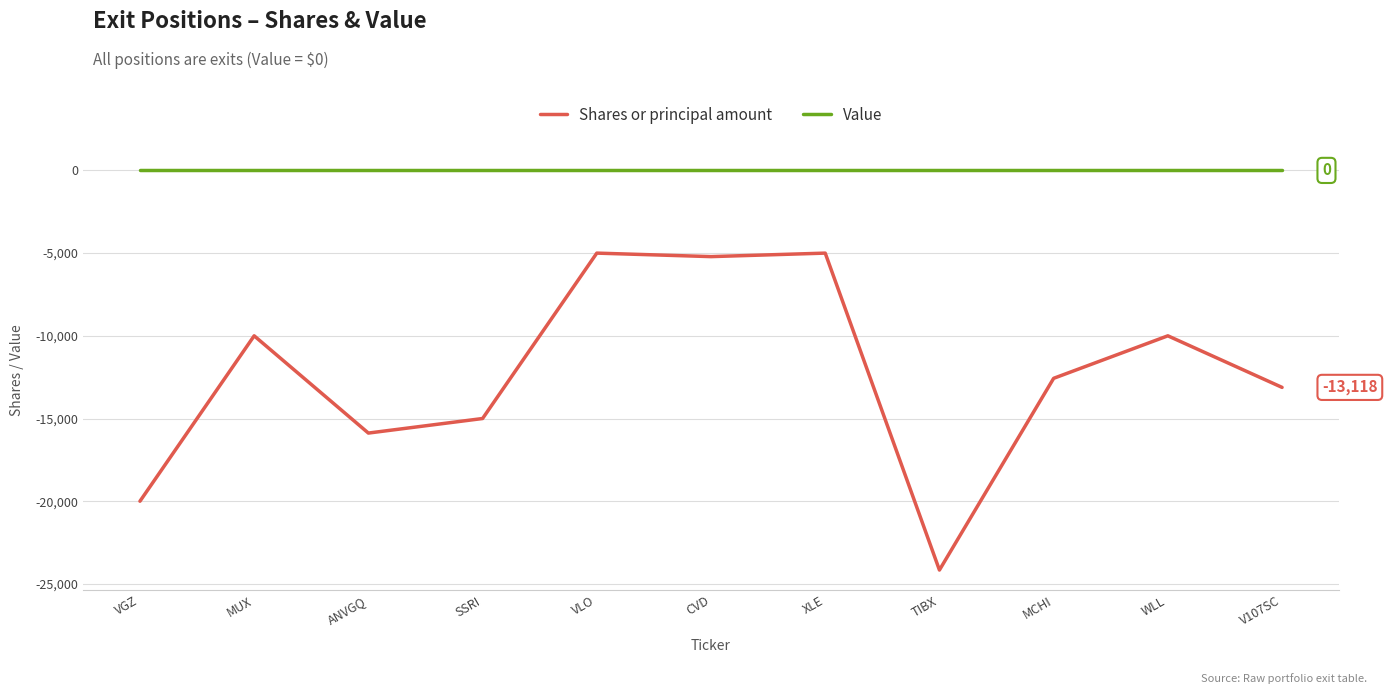

At which label is Shares or principal amount closest to -14580?

SSRI